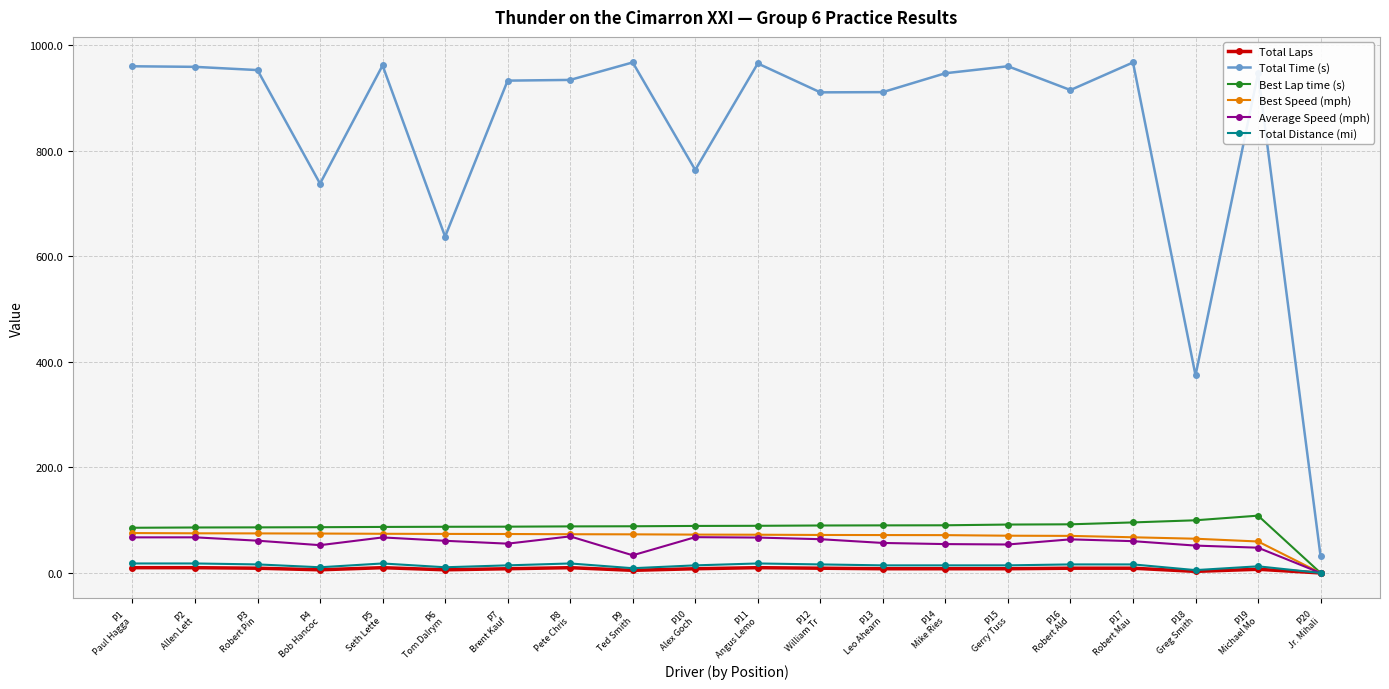

At how many categories does at least one series exceed 890?

15